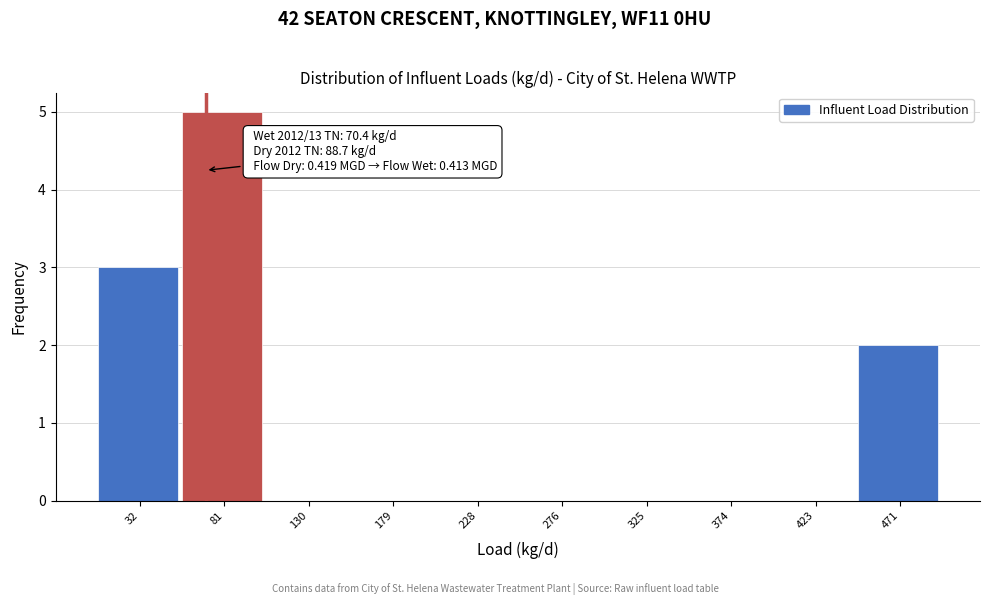

Over which range of the x-axis is the bar tallest?

55 to 105